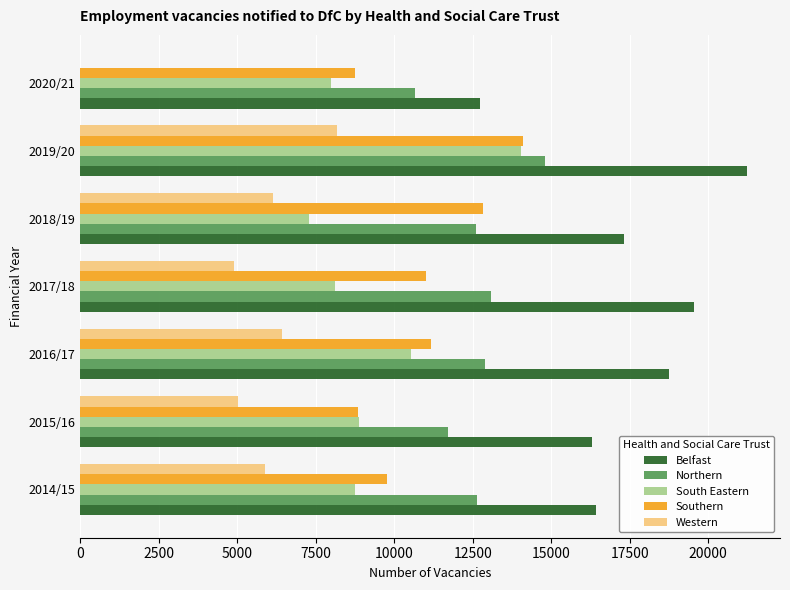

What is the greatest value displayed?

21223